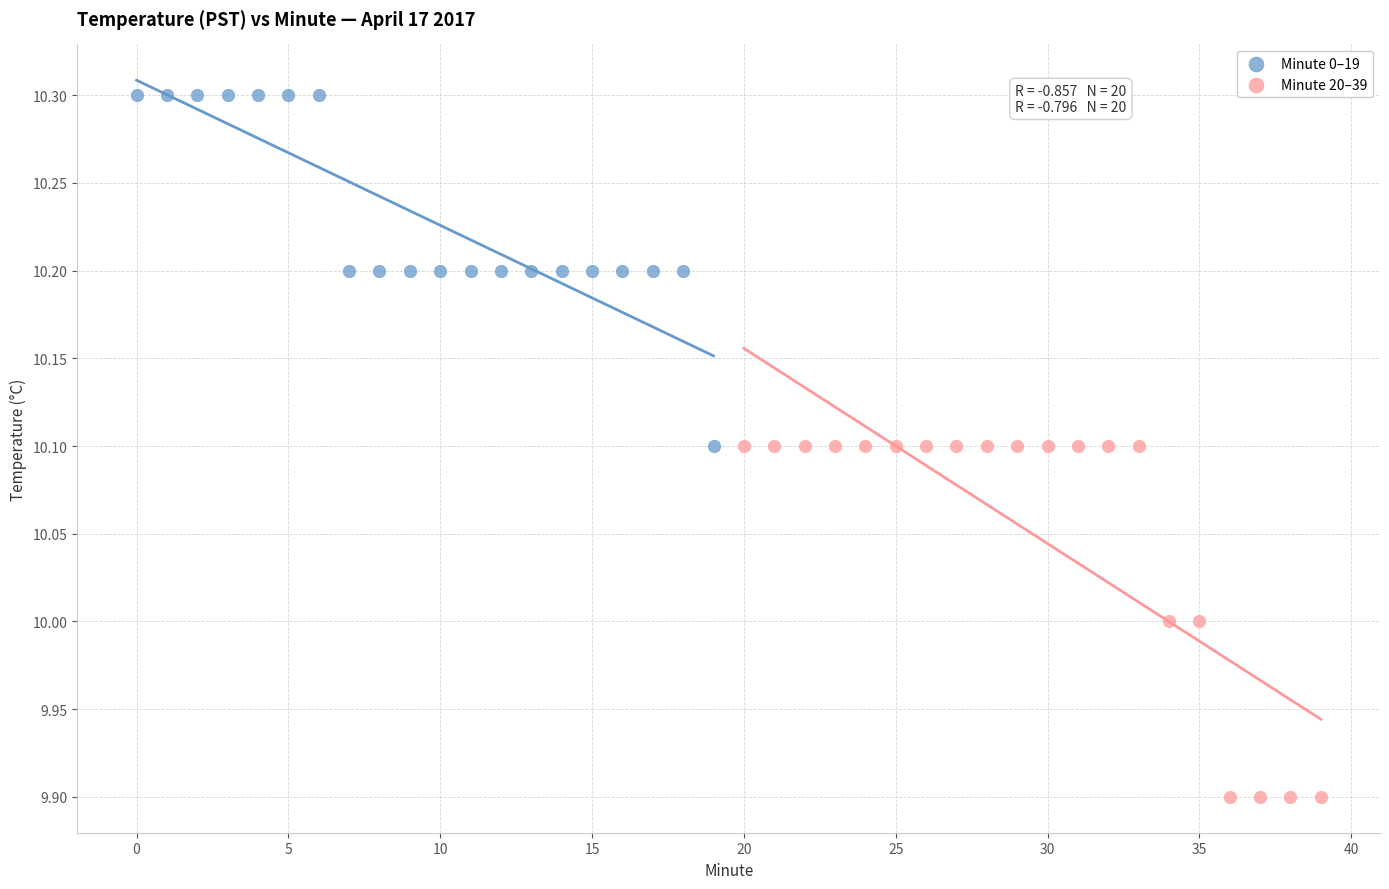

Which series reaches the maximum Y coordinate?

Minute 0–19